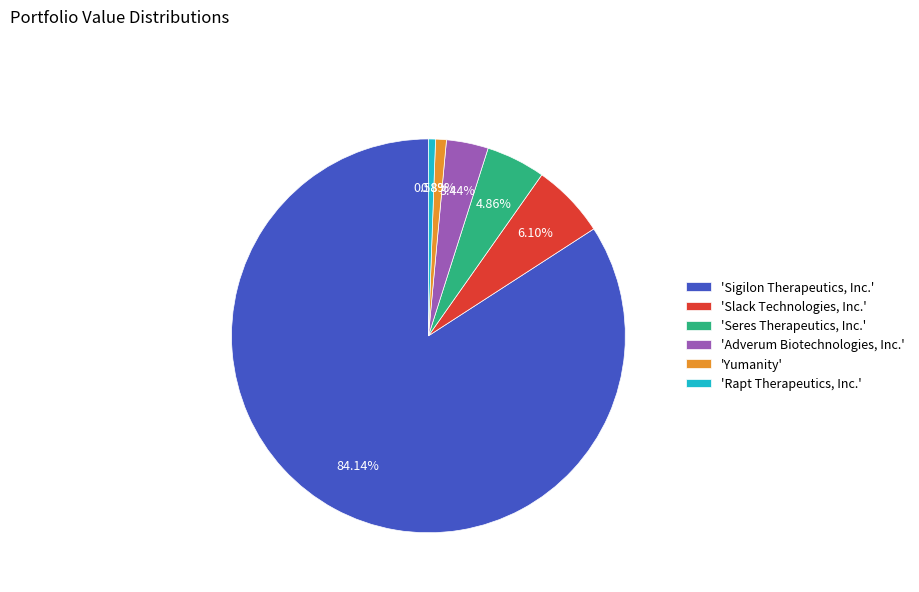

Which has a higher value, 'Yumanity' or 'Seres Therapeutics, Inc.'?

'Seres Therapeutics, Inc.'